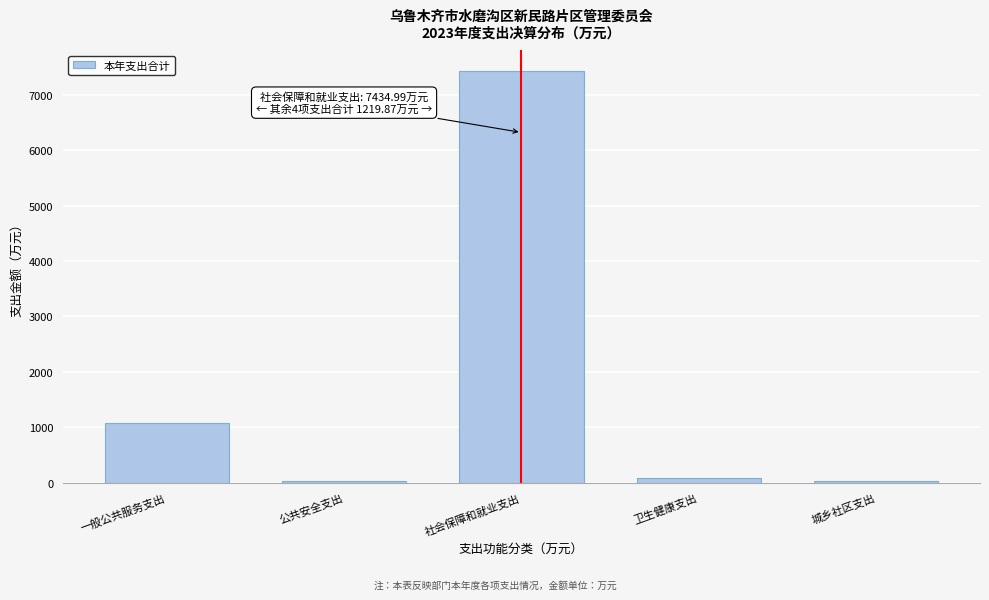

What is the difference between the second highest and minimum values?

1037.3